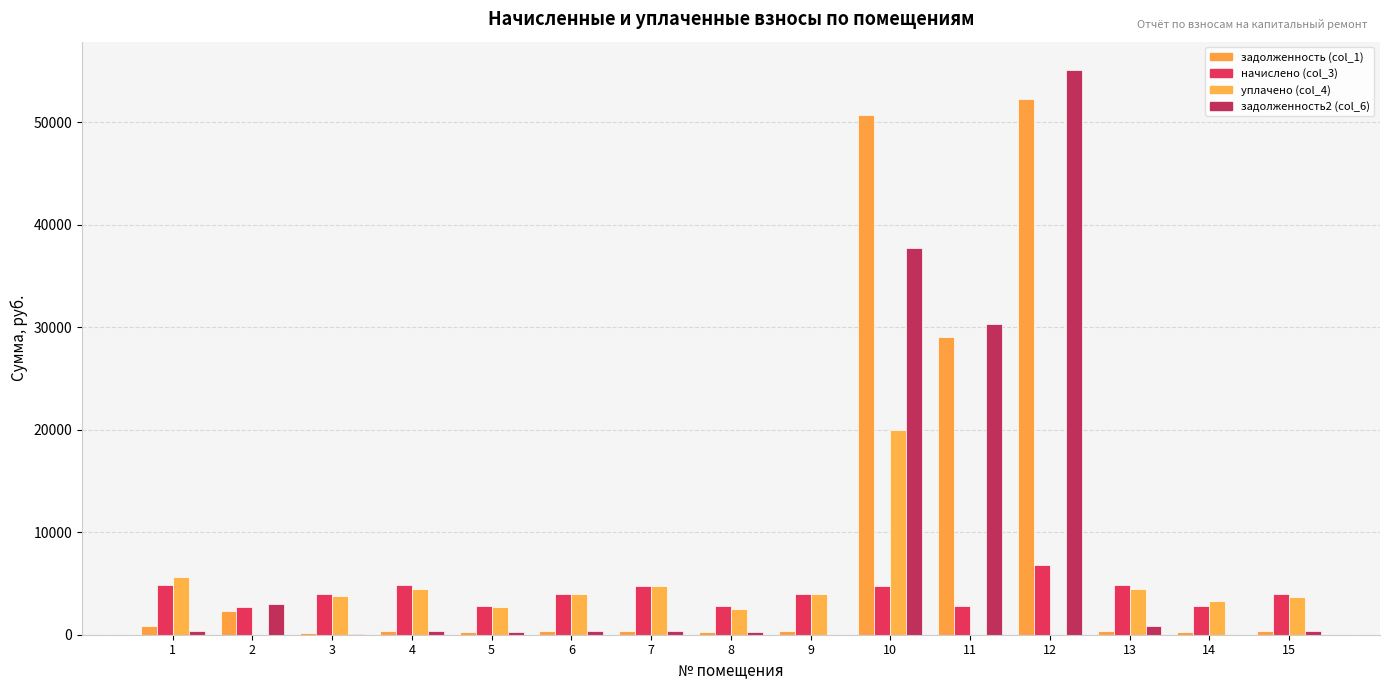

The задолженность2 (col_6) series shows 117.0 at 3. True or false?

True